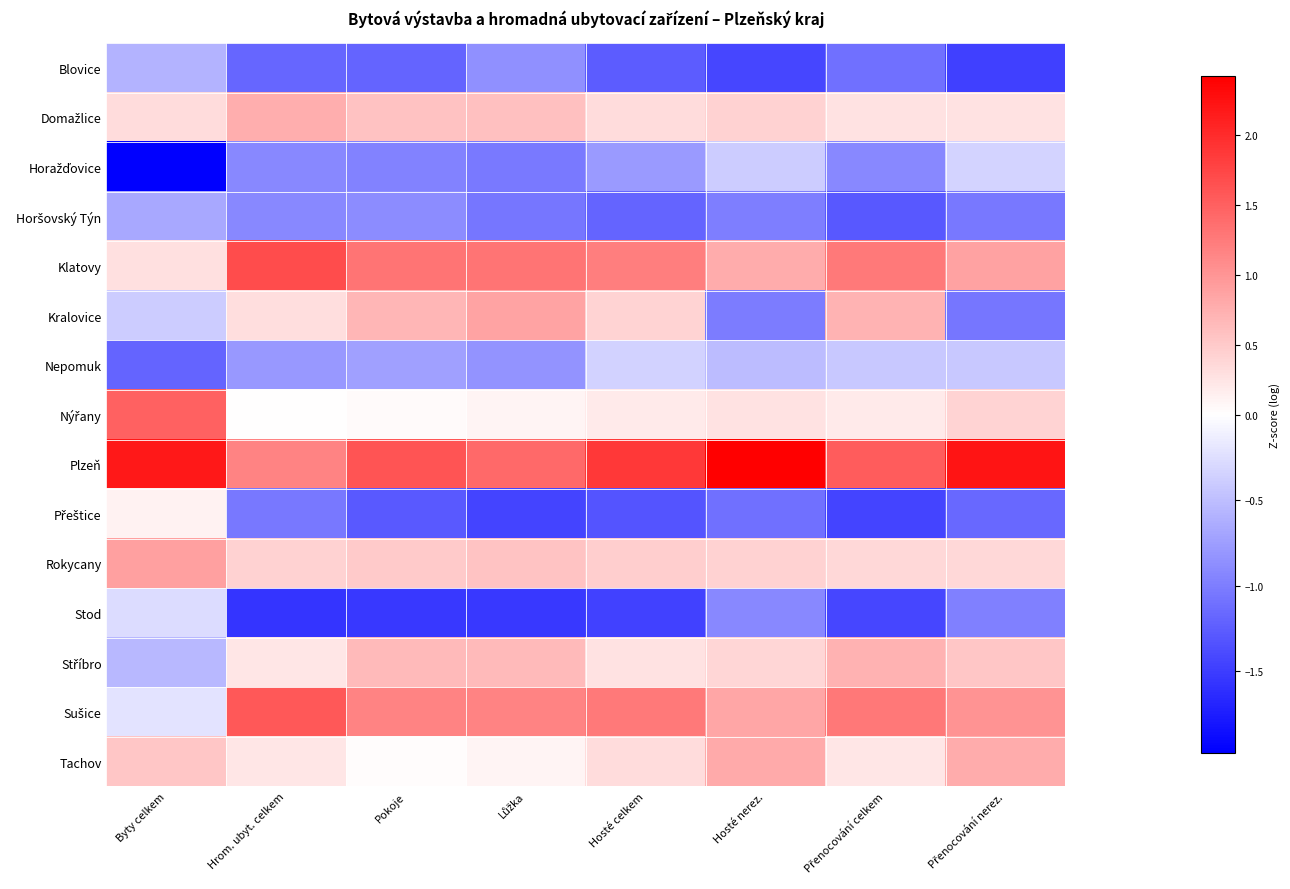

What is the difference between the highest and lowest values at Pokoje?

3.2